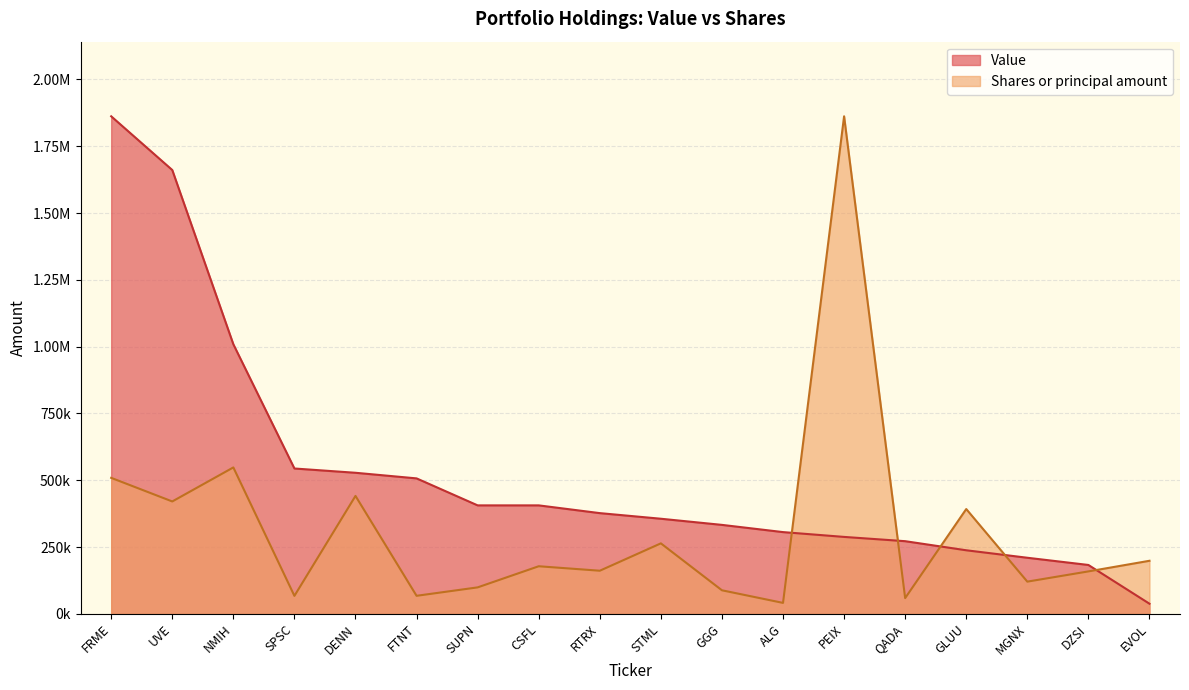

What is the sum of the Shares or principal amount values at SUPN and GGG?

187367.0